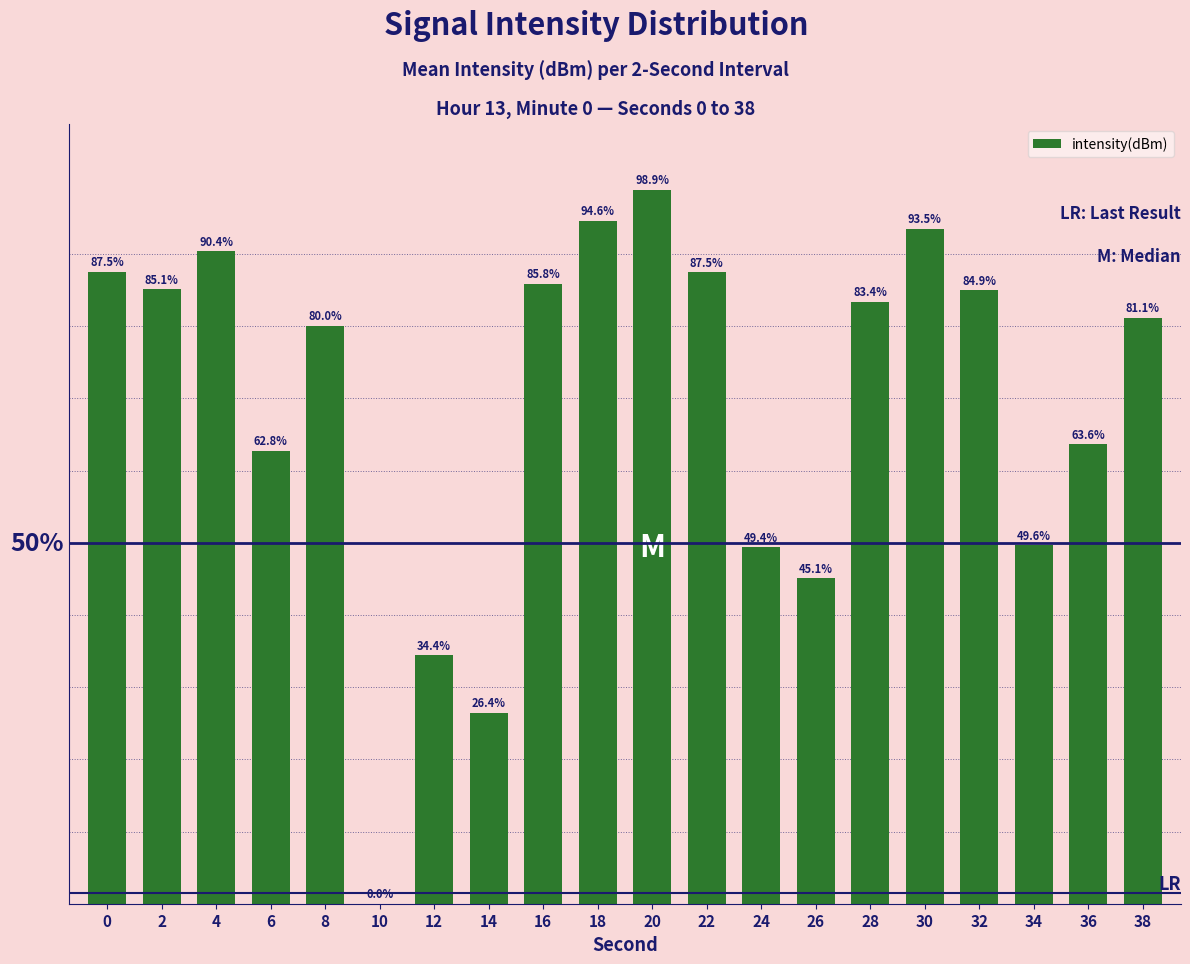

Are the bars horizontal?

No